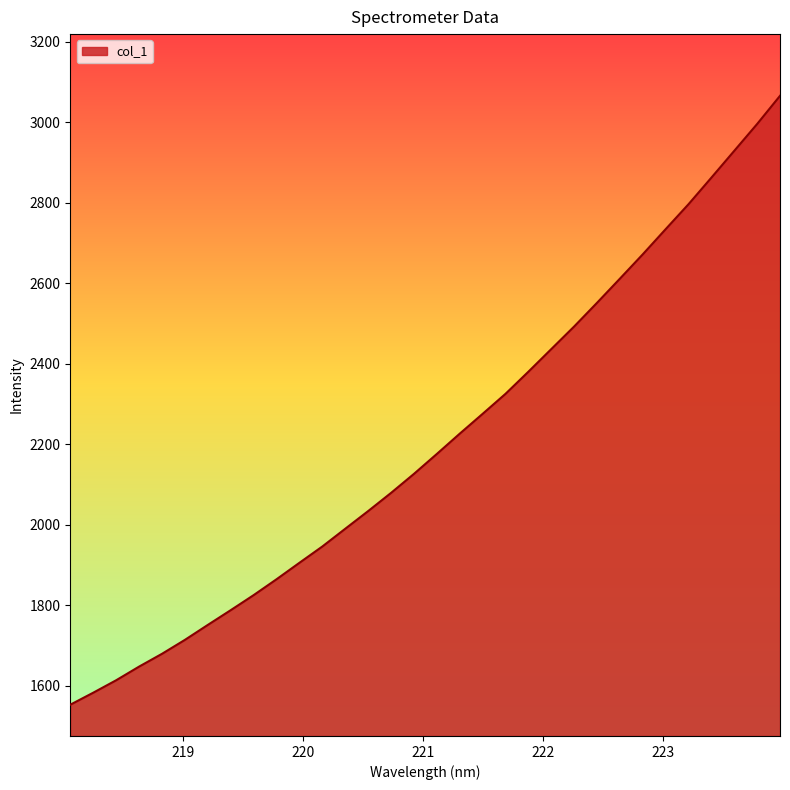

What is the greatest value displayed?

3065.7